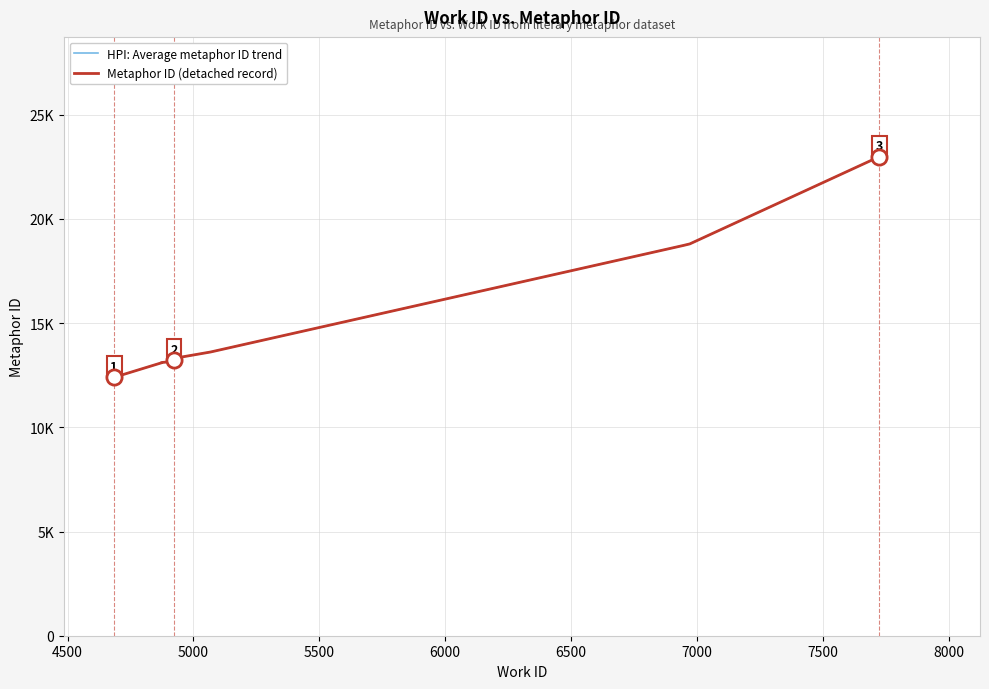

Which series has the largest total across all categories?

HPI: Average metaphor ID trend